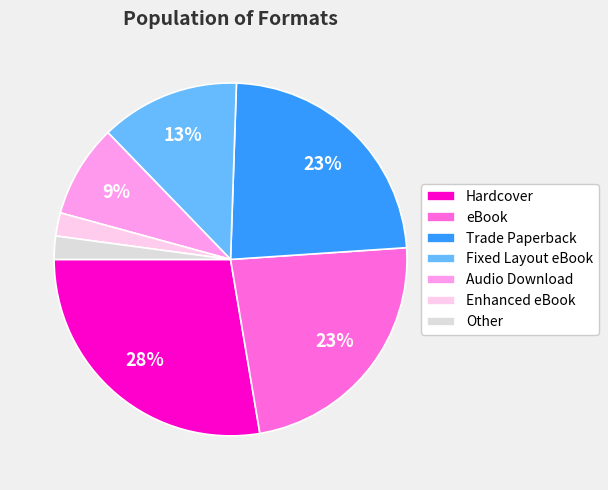

To the nearest percent, what is the average slice percentage?

14%